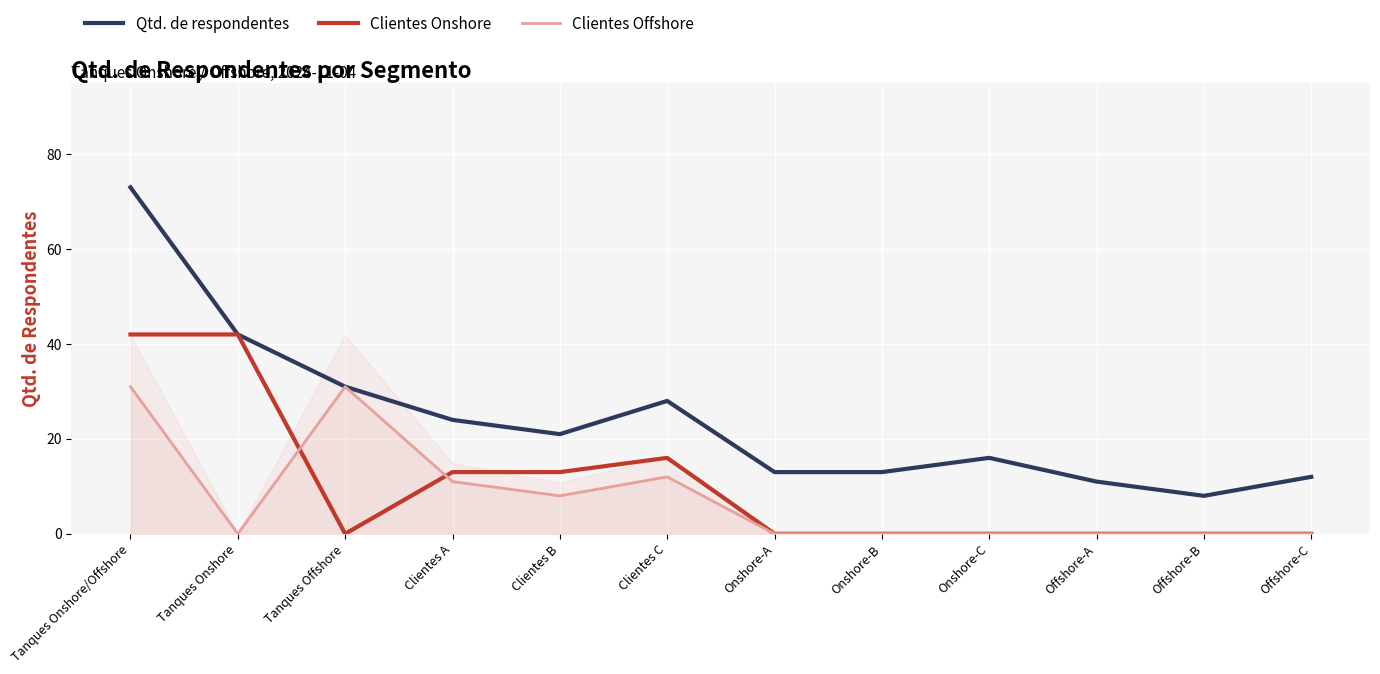

What is the total value across all series at Clientes A?

48